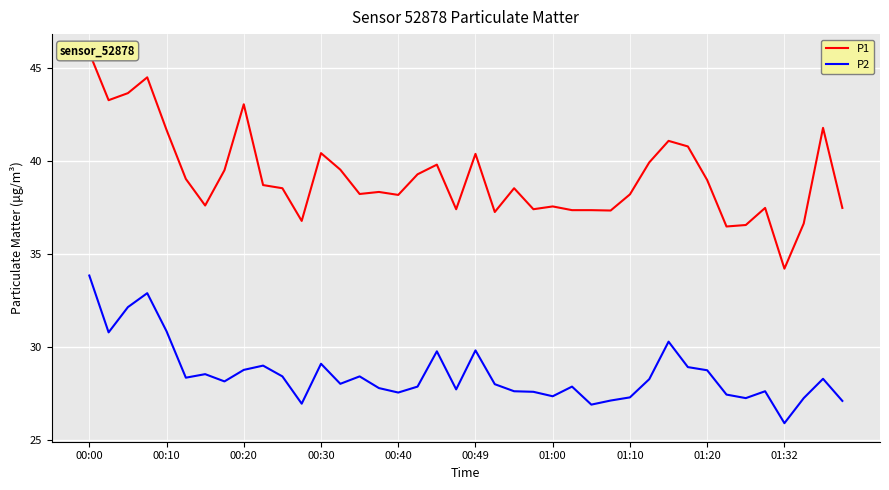

What is the minimum value shown in the chart?

25.9